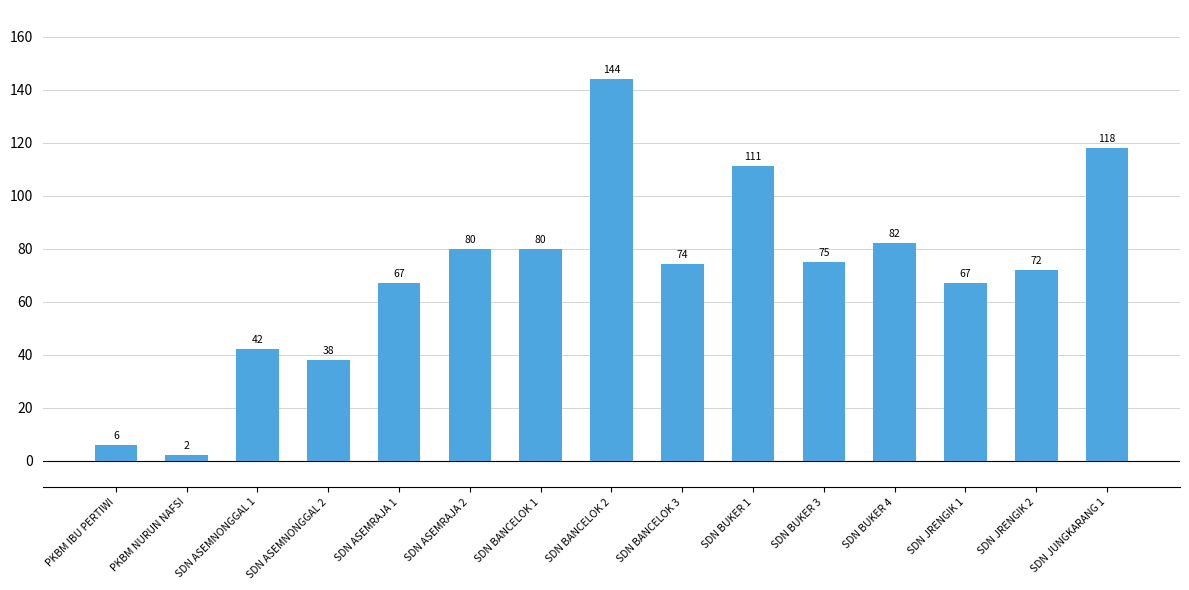

What is the change in value from SDN JRENGIK 1 to SDN JRENGIK 2?

+5